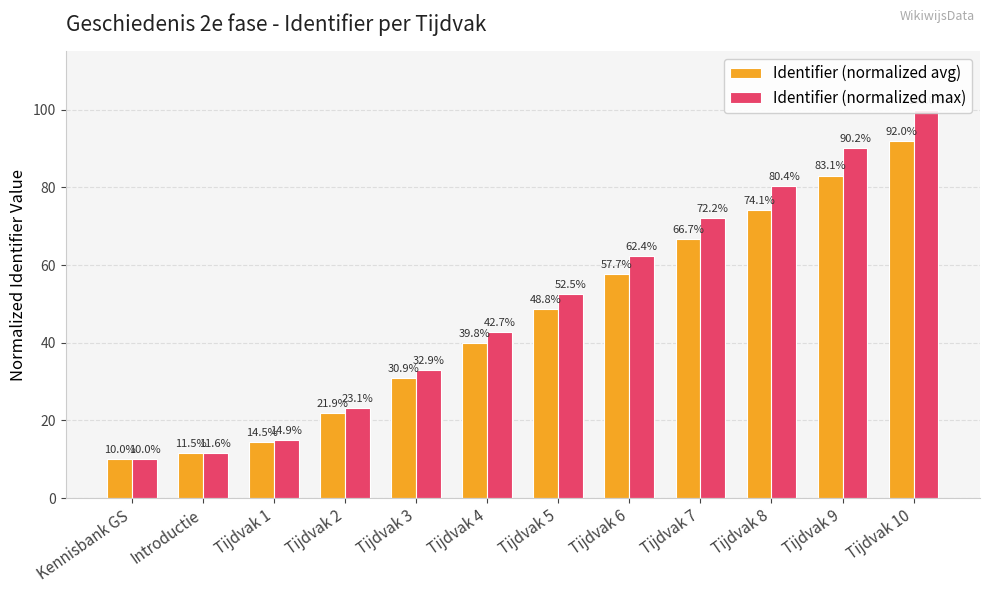

List the series in order of their peak value, lowest first.

Identifier (normalized avg), Identifier (normalized max)